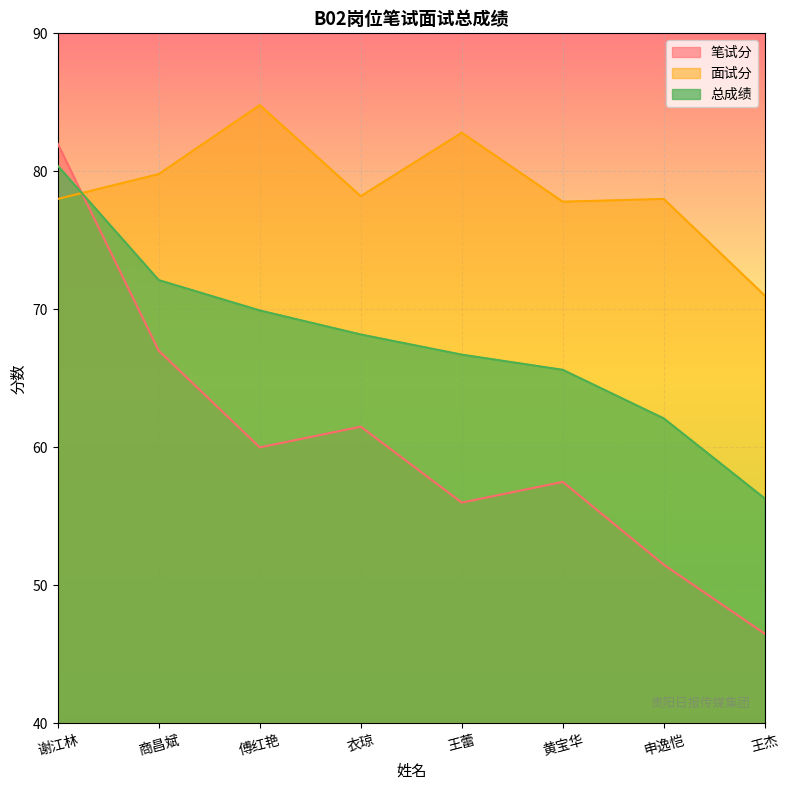

At how many categories does at least one series exceed 58?

8